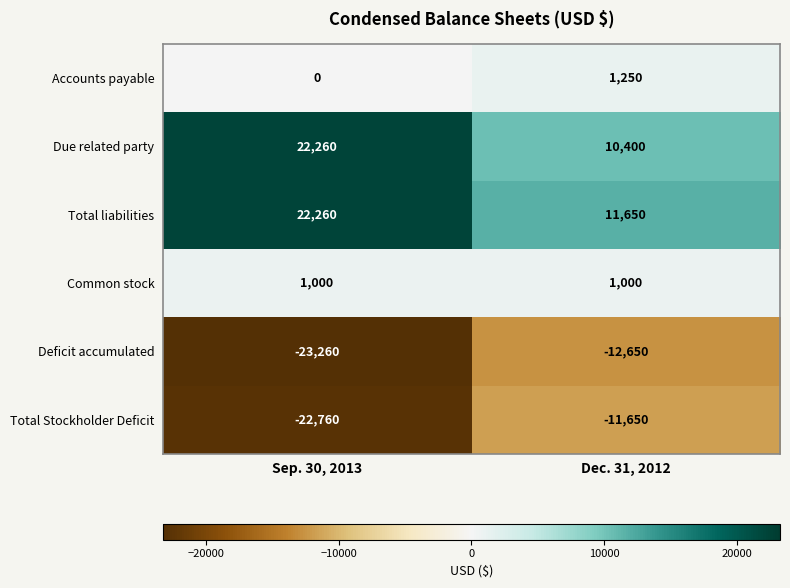

What is the maximum value shown in the chart?

22260